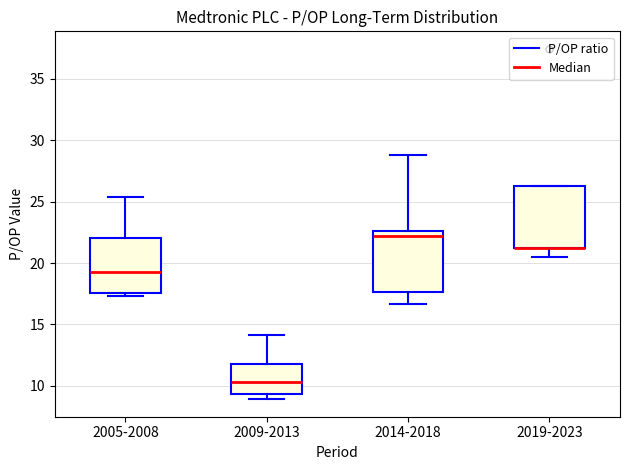

Reading left to right, transcribe this box plot: for each box, give where its median line is, the range the box spans, and where its two whiskers end, as read against the y-axis. The values are not printed on the chart, so give them approximately, as read against the axis.

2005-2008: median 19.5, box 17.5 to 22.0, whiskers 17.5 (just below the box's lower edge) to 25.5
2009-2013: median 10.5, box 9.5 to 12.0, whiskers 9.0 to 14.0
2014-2018: median 22.0, box 17.5 to 22.5, whiskers 16.5 to 29.0
2019-2023: median 21.5 (drawn on the box's lower edge), box 21.0 to 26.5, whiskers 20.5 to 26.5